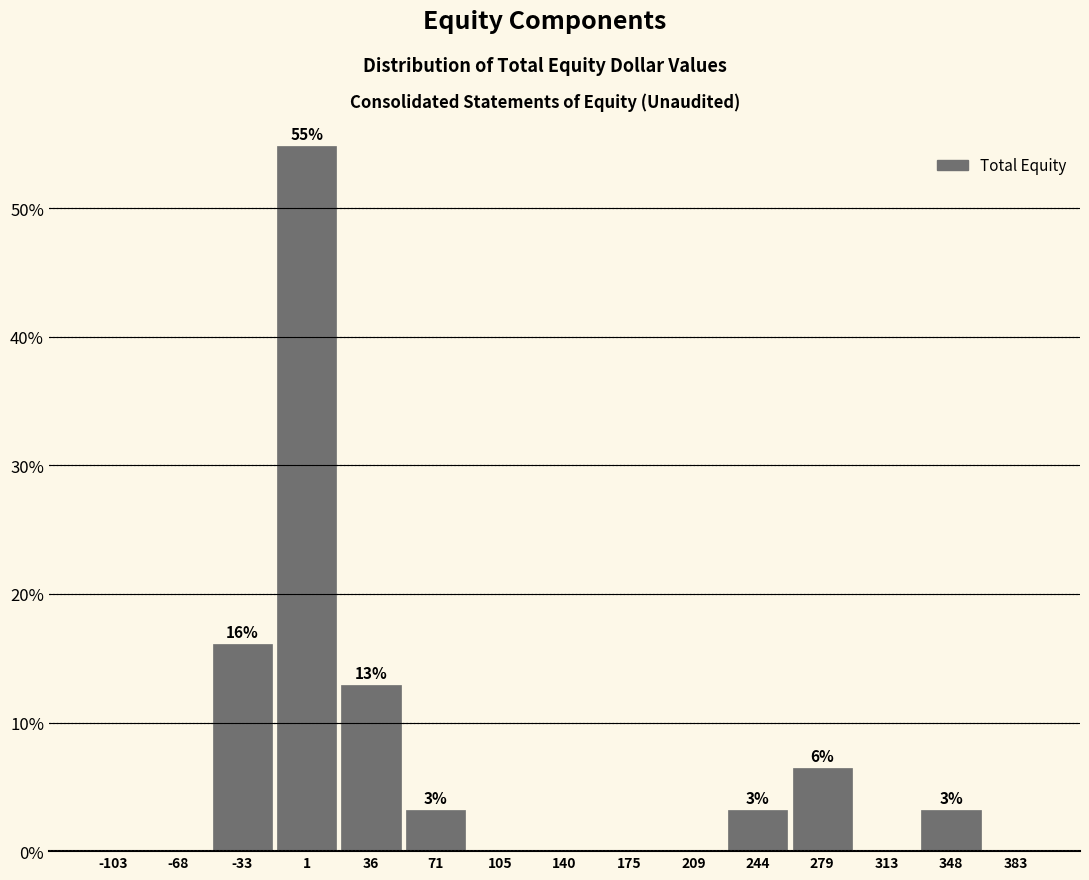

Which range on the x-axis has the tallest bar?

-15 to 20